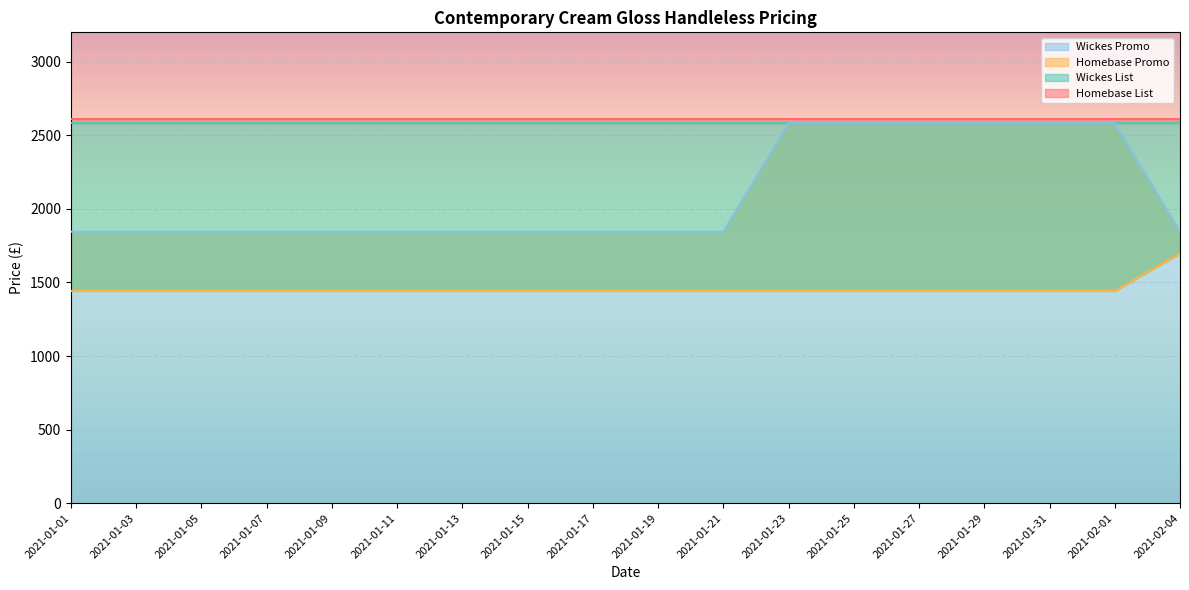

What is the highest value of the Wickes Promo series?

2582.0